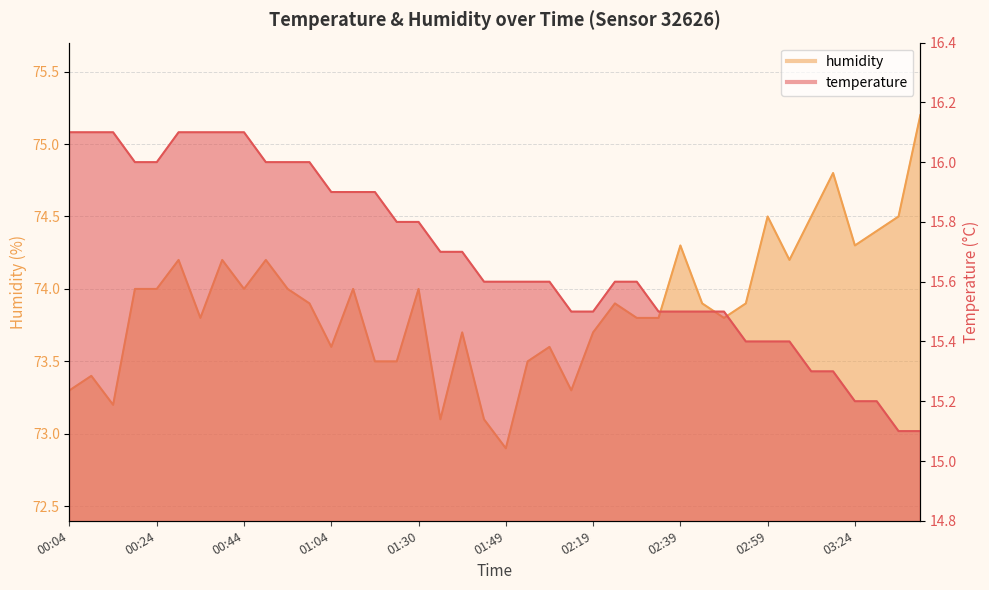

List the series in order of their peak value, highest first.

humidity, temperature